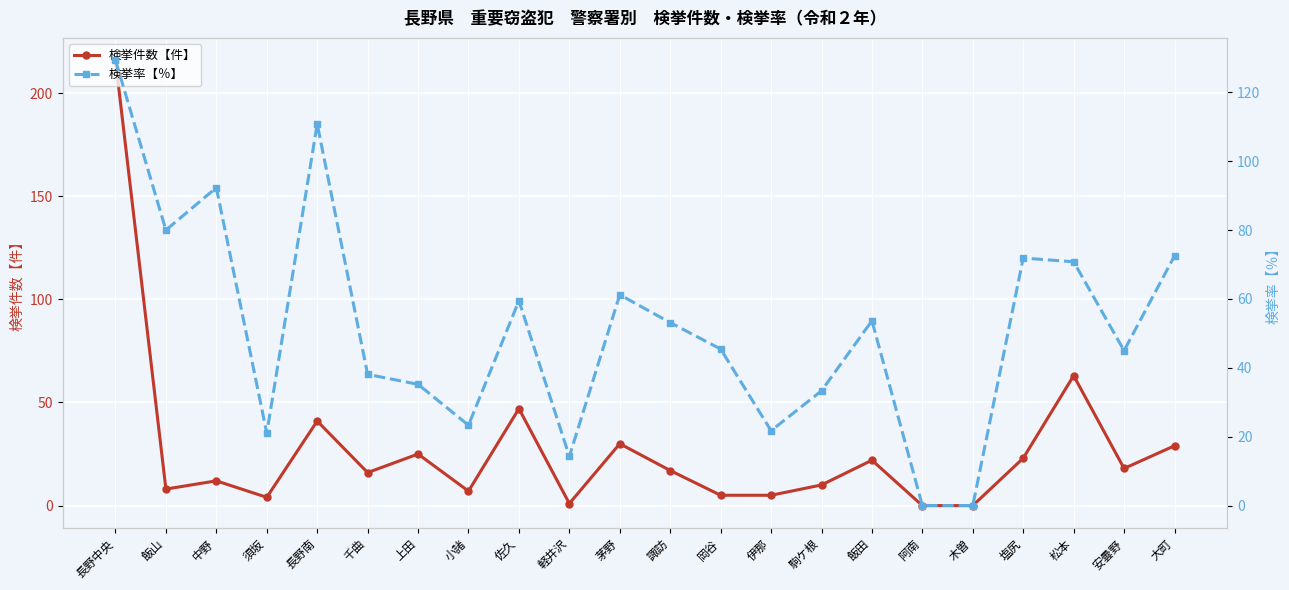

Where is 検挙率【％】 nearest to the value 64?

茅野